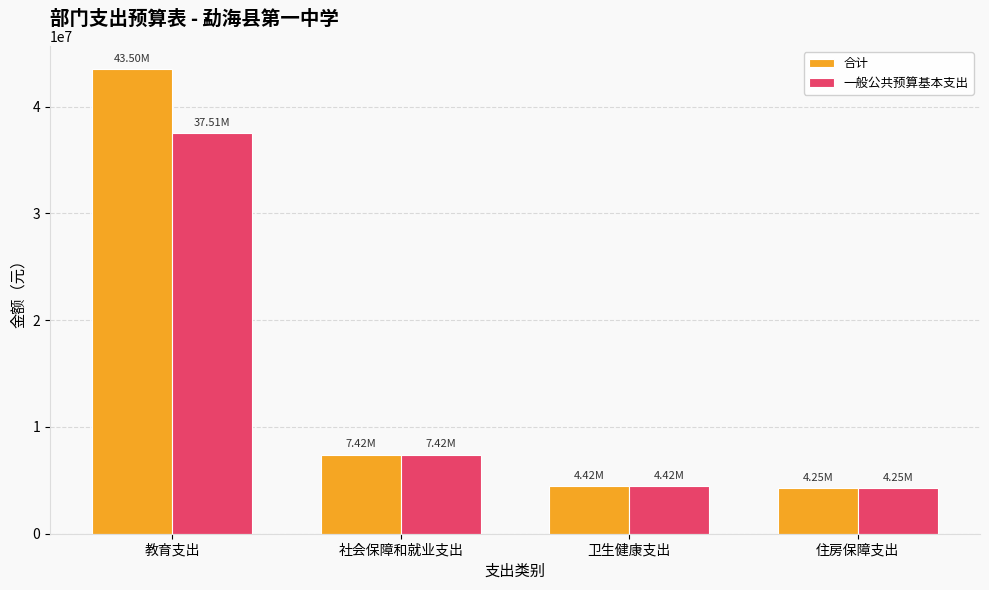

List the series in order of their peak value, lowest first.

一般公共预算基本支出, 合计